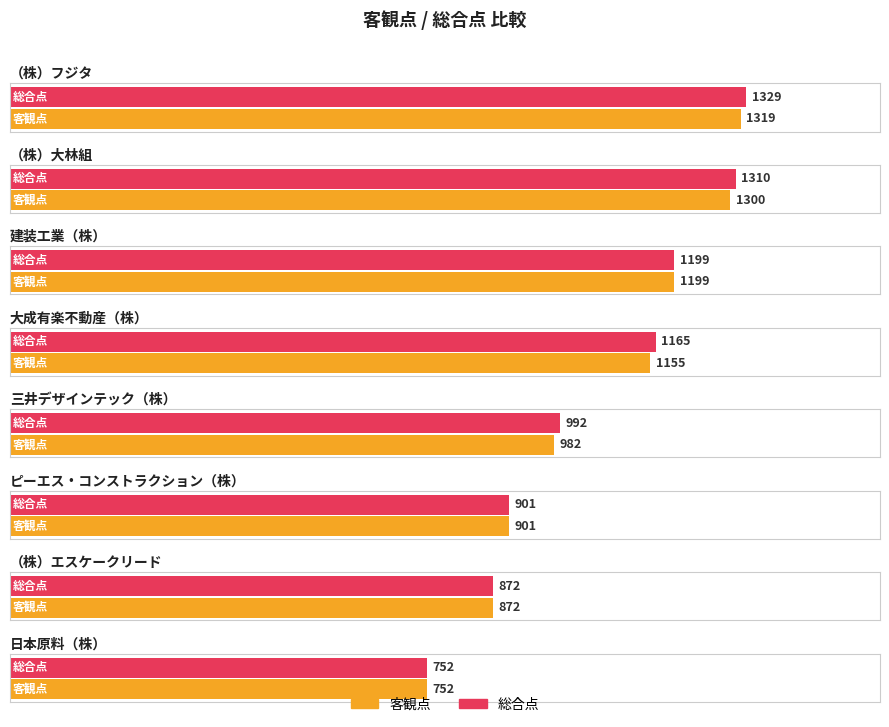

At （株）大林組, list the series in order from largest to smallest.

総合点, 客観点